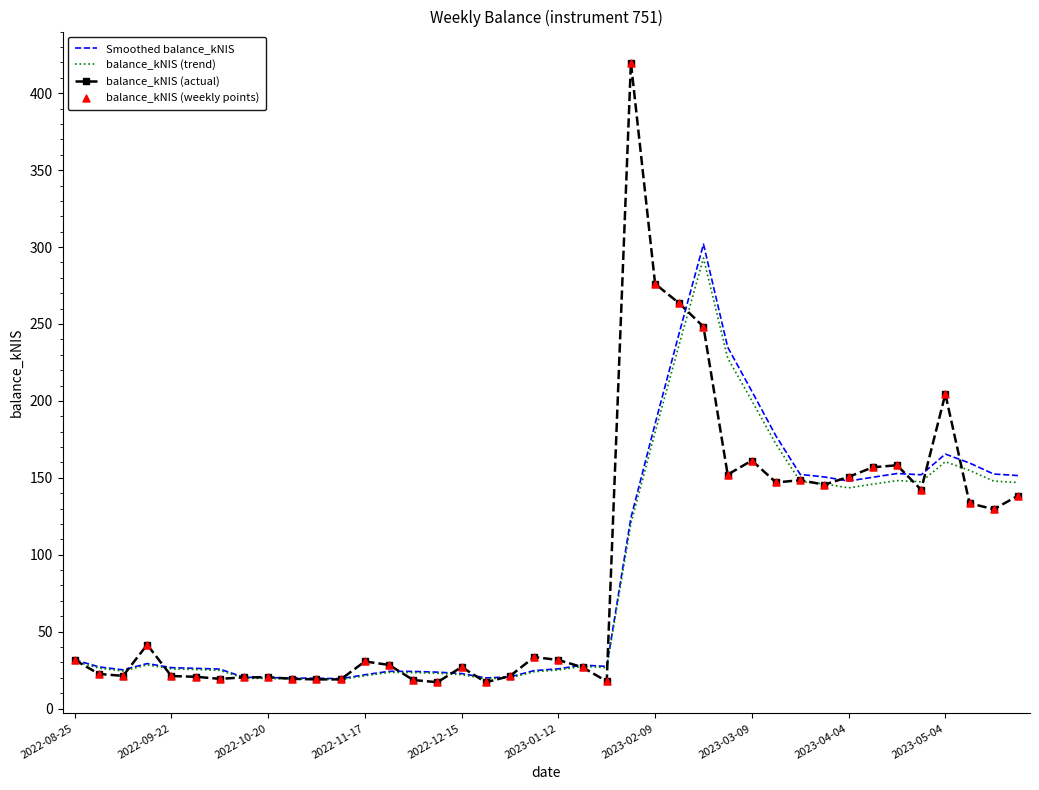

What is the lowest value of the Smoothed balance_kNIS series?

19.4